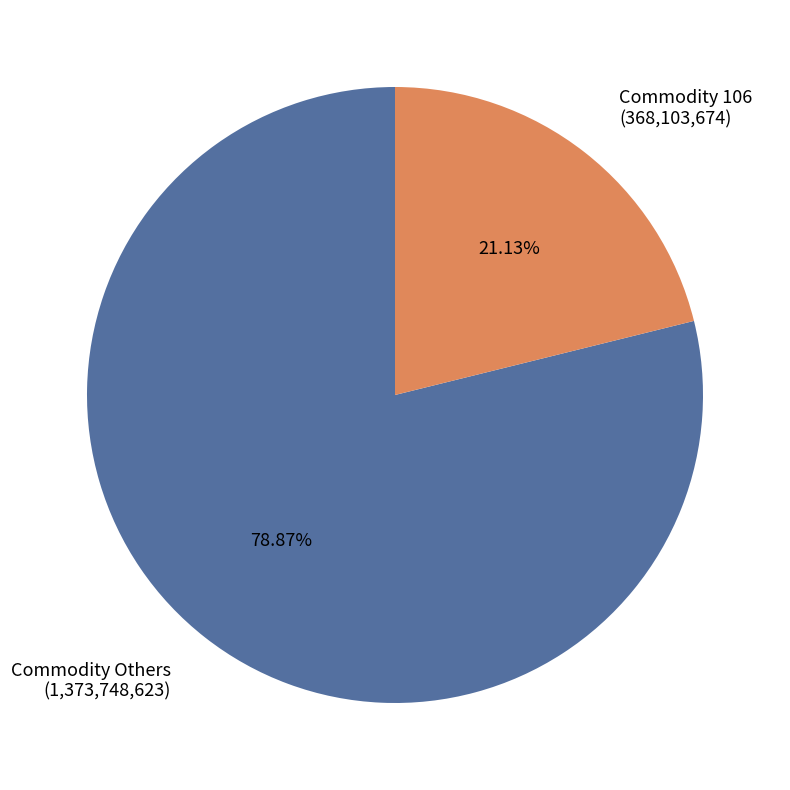

Is there any slice that represents more than half of the pie?

Yes